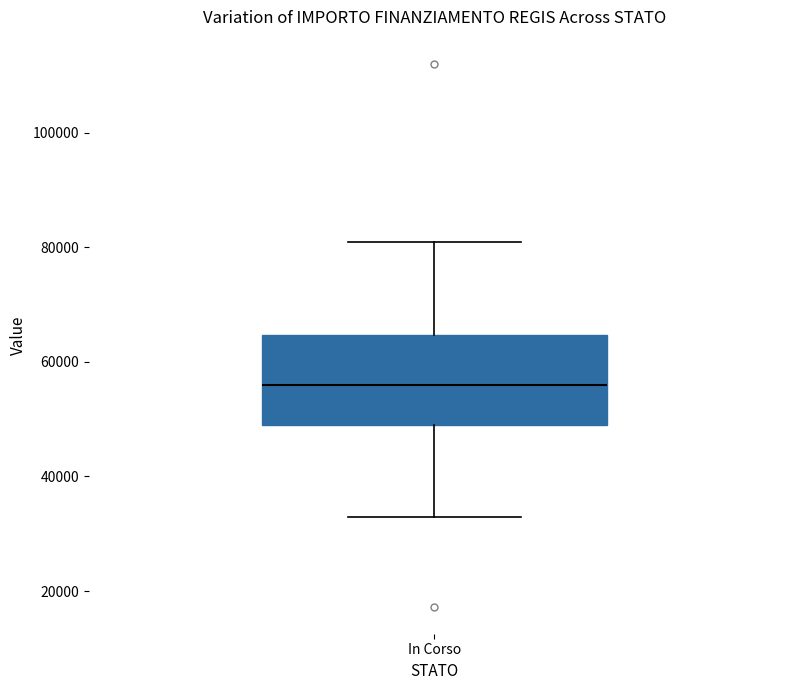

Where is the lower edge of the box for In Corso on the y-axis? The values are not printed on the chart, so give them approximately, as read against the axis.

50000